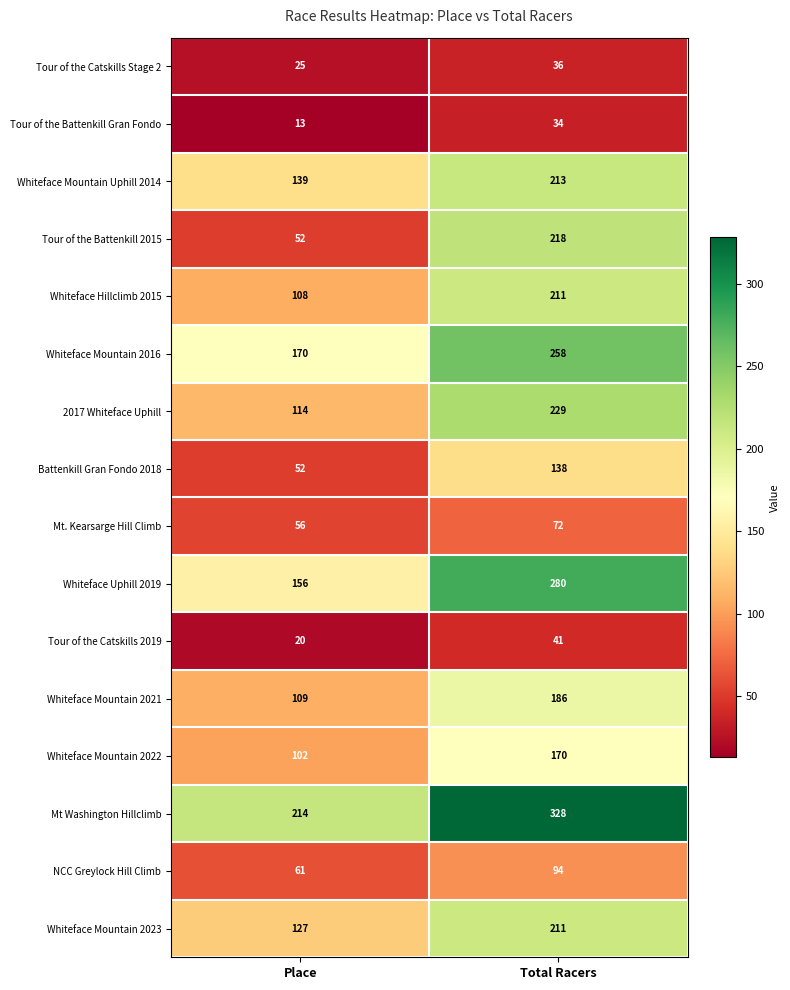

Is it true that Tour of the Battenkill 2015 equals 86 at Place?

False